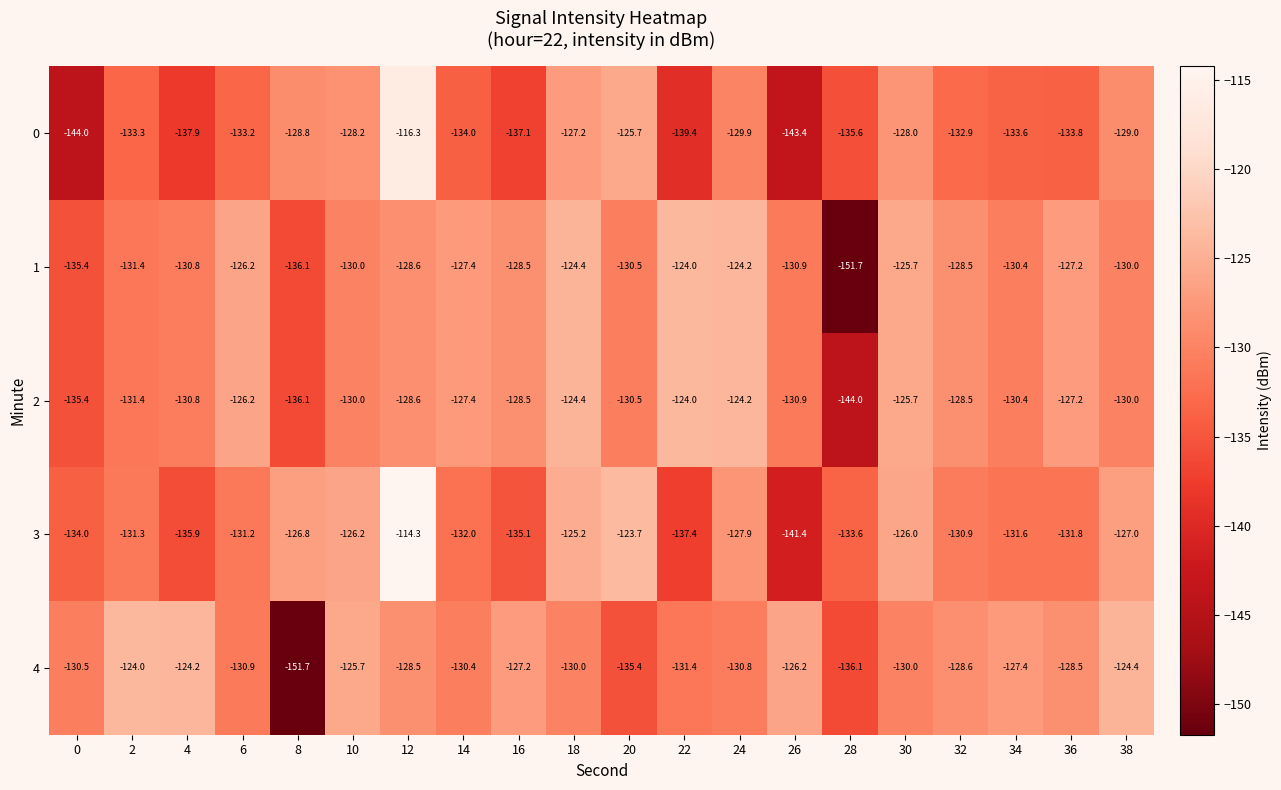

What is the total value across all series at 6?

-647.7